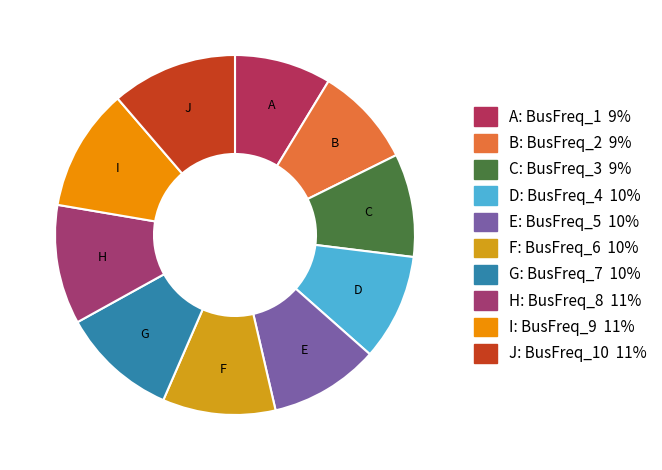

Count the number of slices in the pie.

10